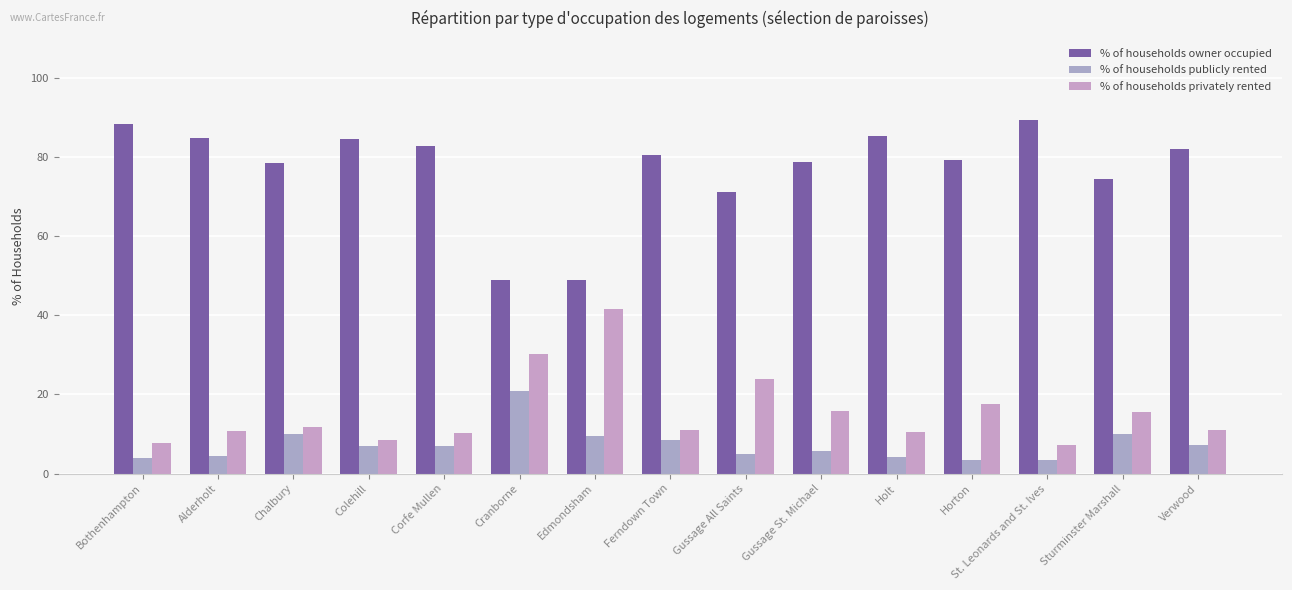

What is the label of the 2nd bar from the left?

Alderholt